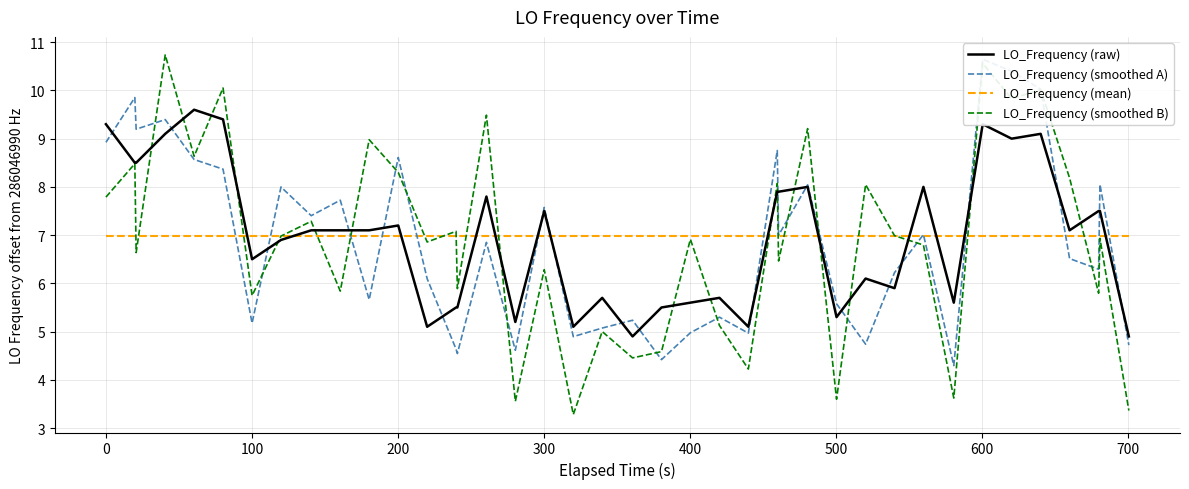

What is the value of the LO_Frequency (smoothed A) point at the 26th from the left?

8.8